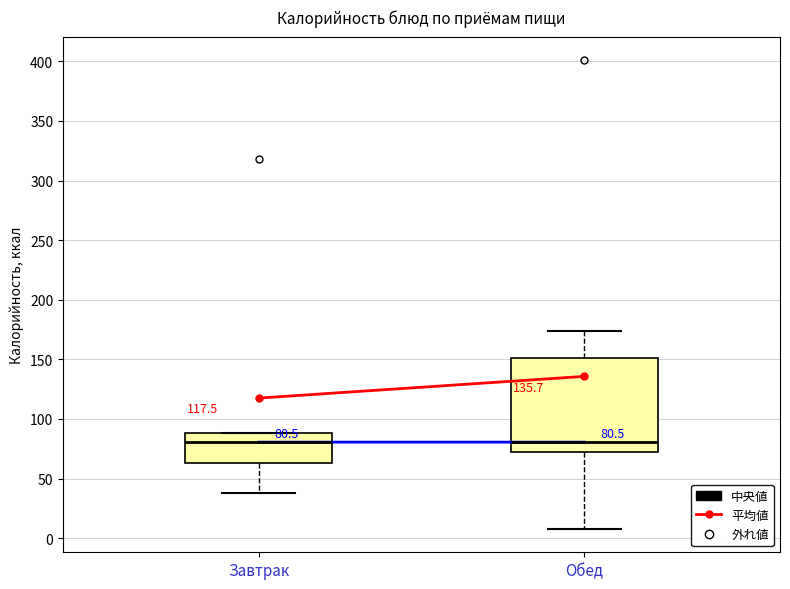

Comparing the boxes themselves (not the whiskers), which one is the tallest?

Обед